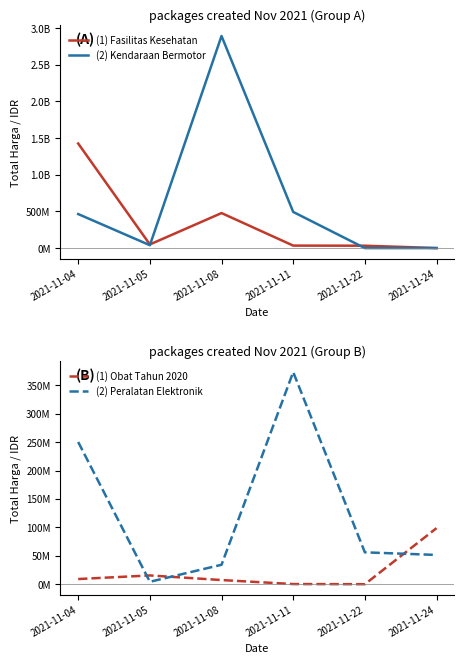

Which series has the largest total across all categories?

(2) Kendaraan Bermotor